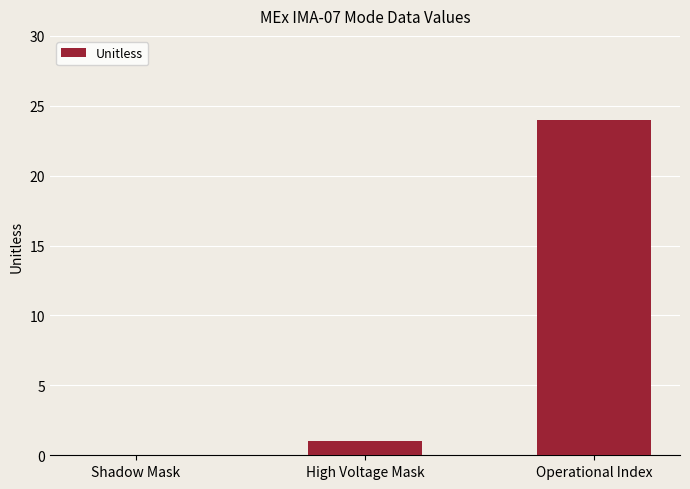

What is the ratio of the value at Operational Index to the value at High Voltage Mask?

24.0